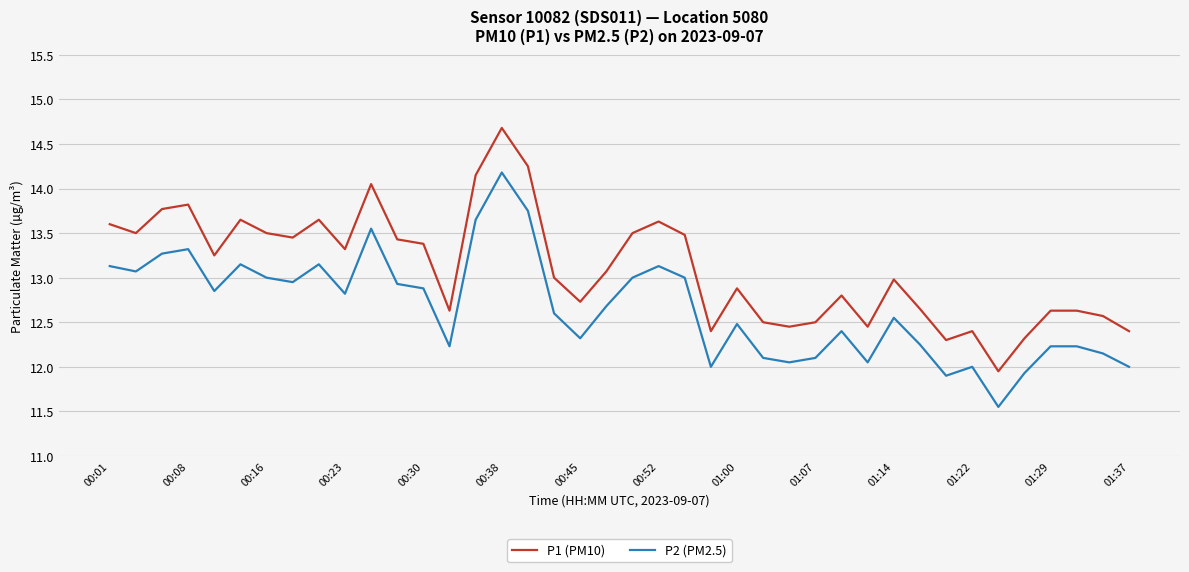

What is the difference between the maximum and minimum values in the P2 (PM2.5) series?

2.6